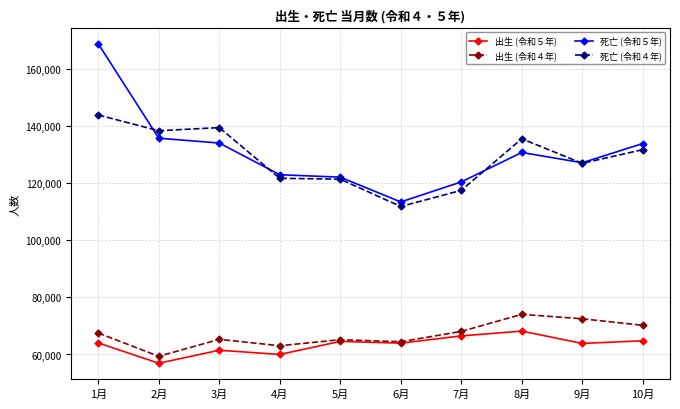

Does the chart display data point markers on the line(s)?

Yes